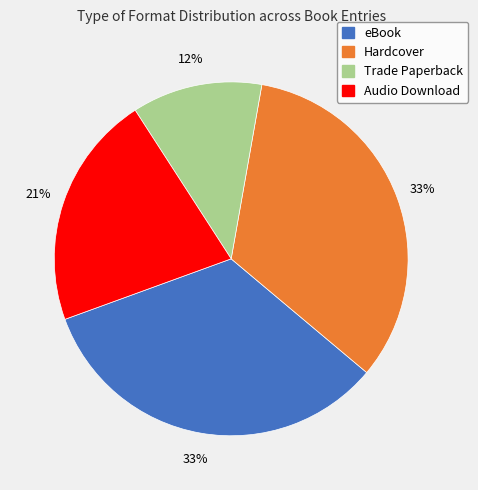

What is the ratio of the value at eBook to the value at Audio Download?

1.6